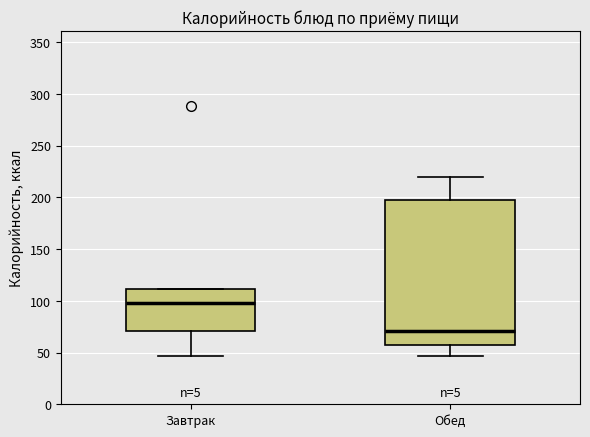

Reading left to right, read every box against the y-axis: the position of its median line, the range the box covers, and the ends of its whiskers. The values are not printed on the chart, so give them approximately, as read against the axis.

Завтрак: median 100, box 70 to 110, whiskers 45 to 110
Обед: median 70, box 60 to 195, whiskers 45 to 220